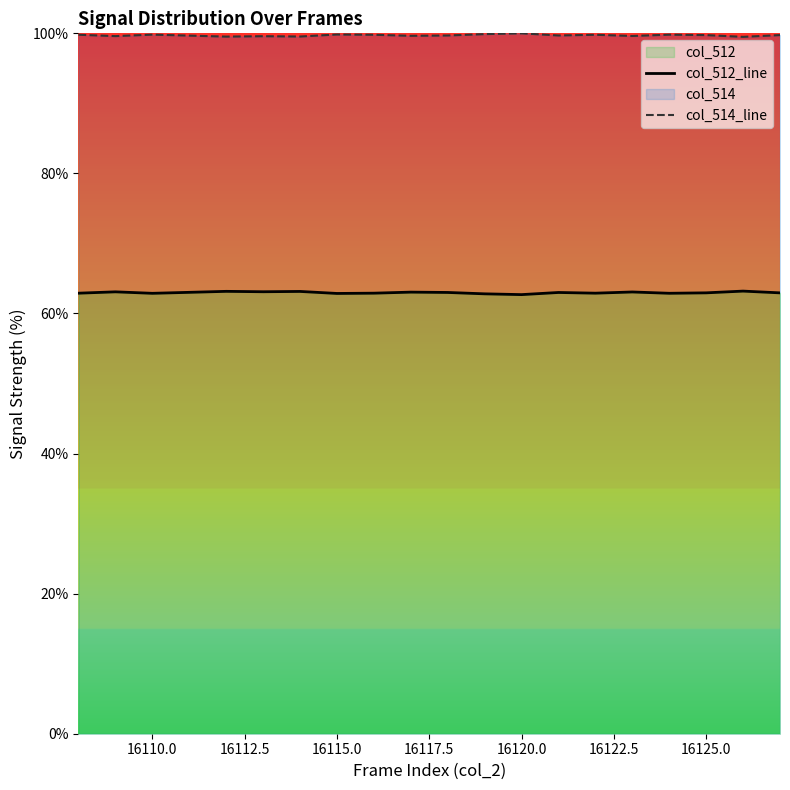

At how many categories does at least one series exceed 68?

20